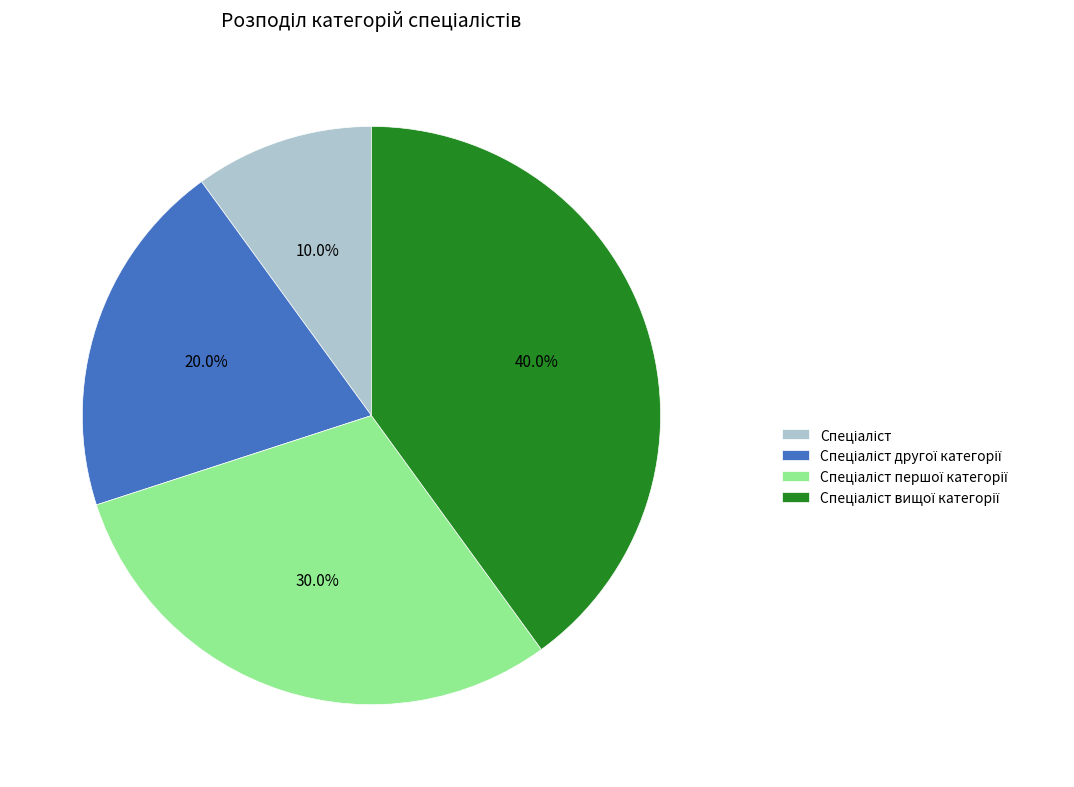

Is there any slice that represents more than half of the pie?

No